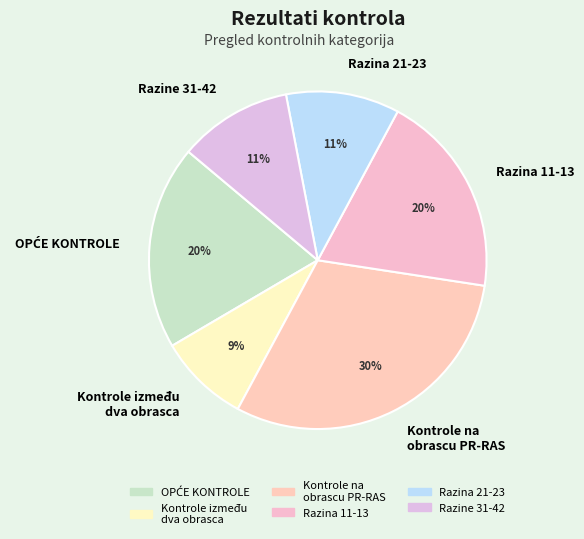

Is there a majority slice in this chart?

No